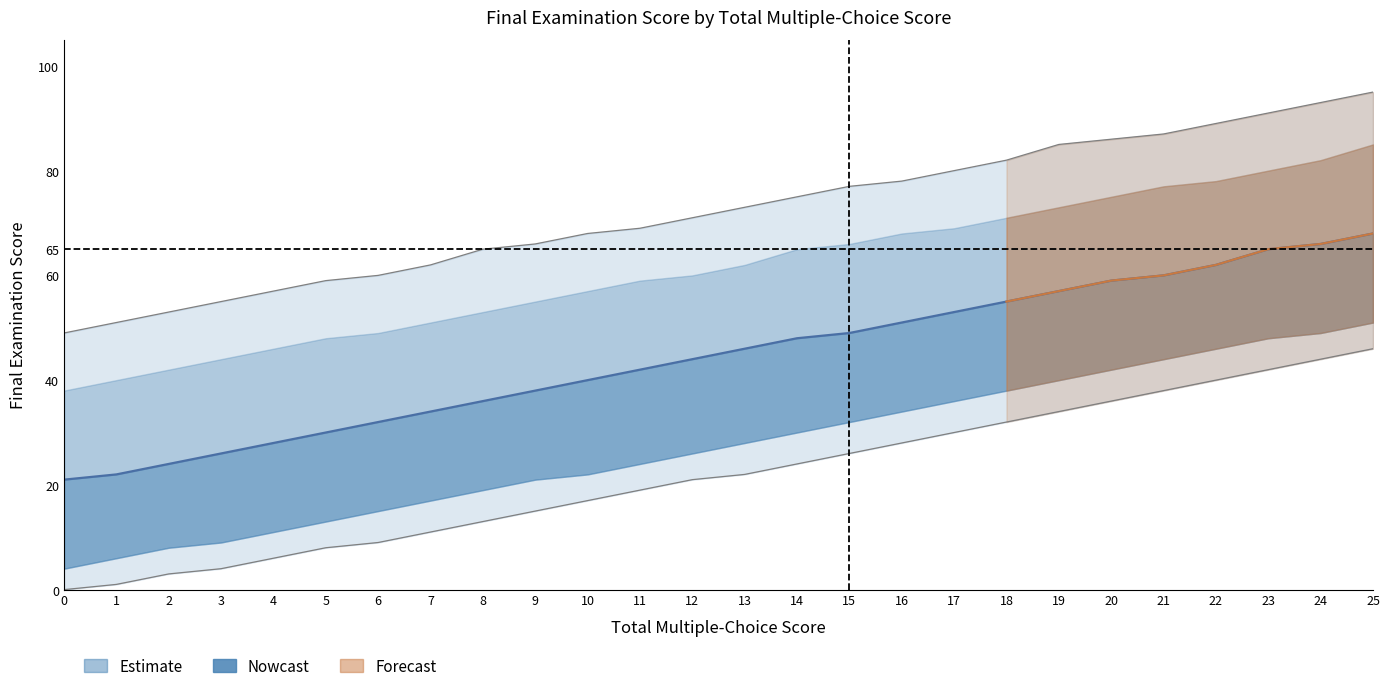

Where is the data nearest to the value 44?

12